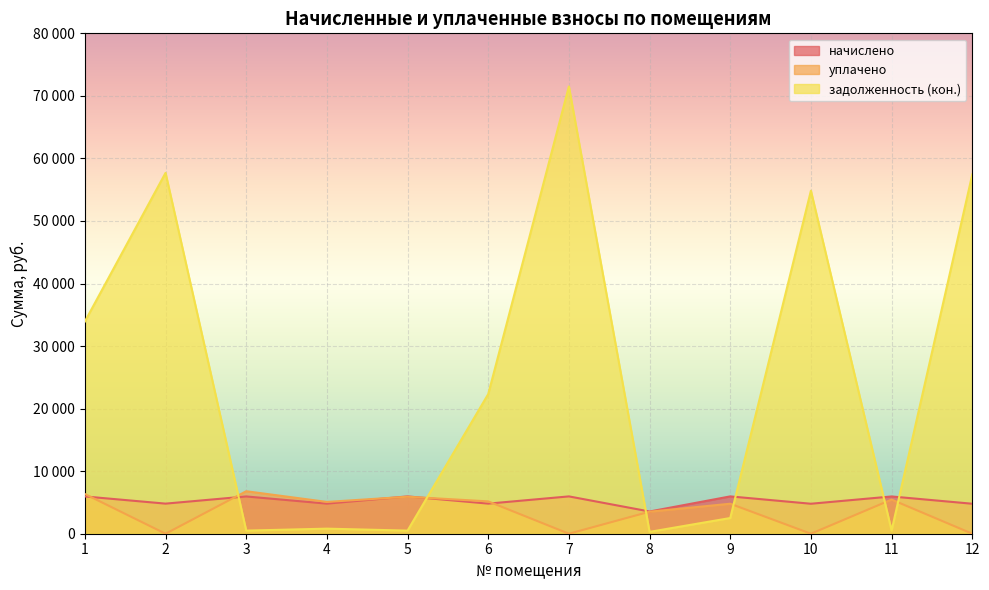

Which category has the highest value across all series?

7